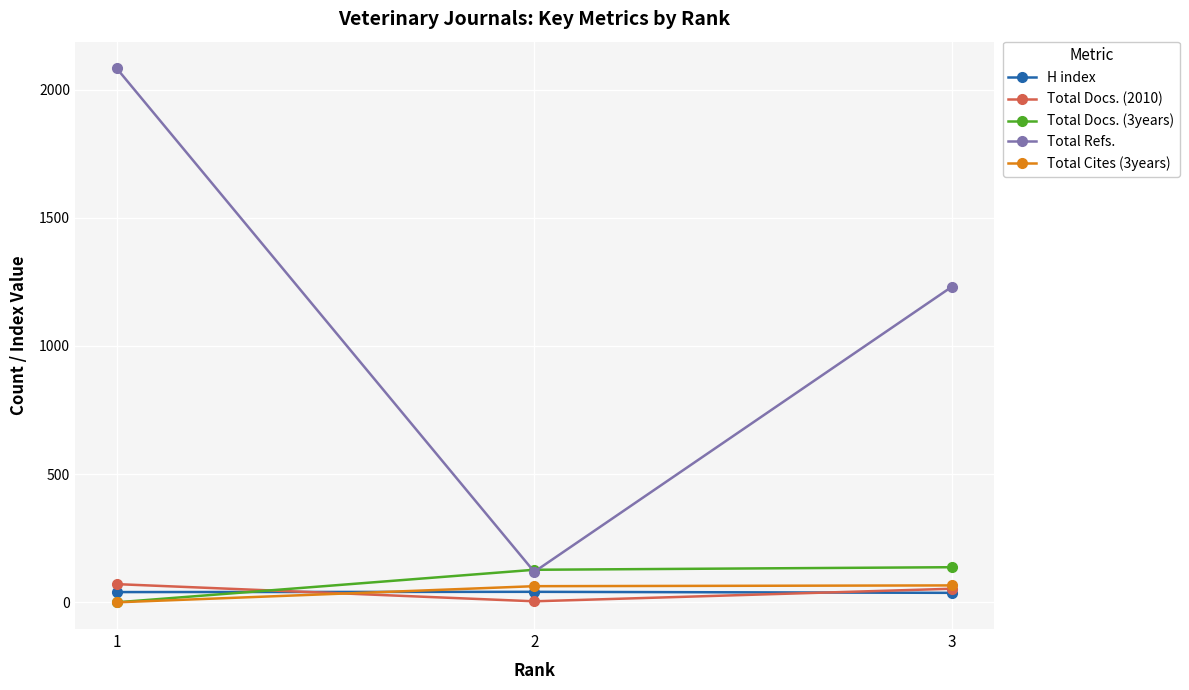

The value of Total Cites (3years) at 1 is 0. True or false?

True